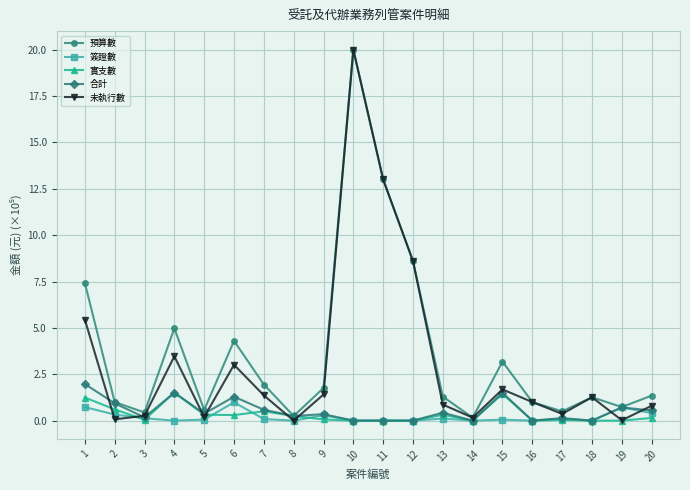

Which series changed the most between 9 and 10?

未執行數